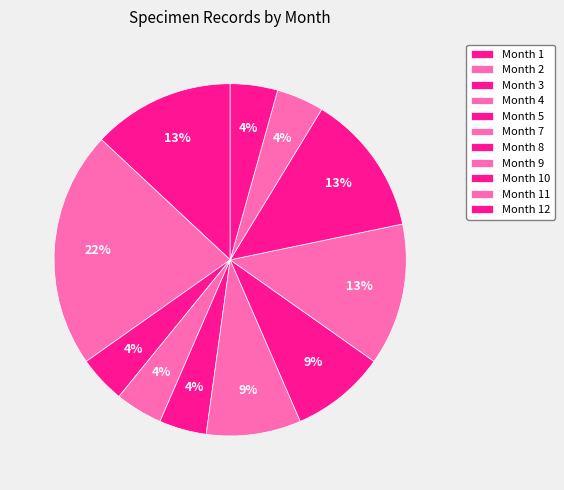

Count the number of slices in the pie.

11